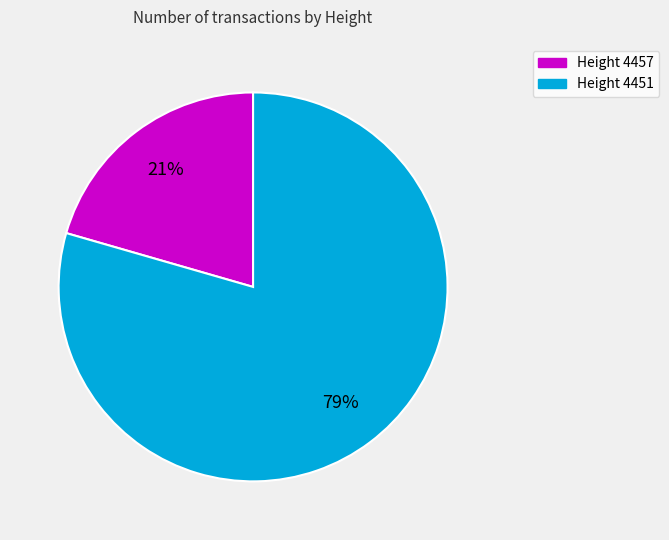

To the nearest percent, what is the average slice percentage?

50%